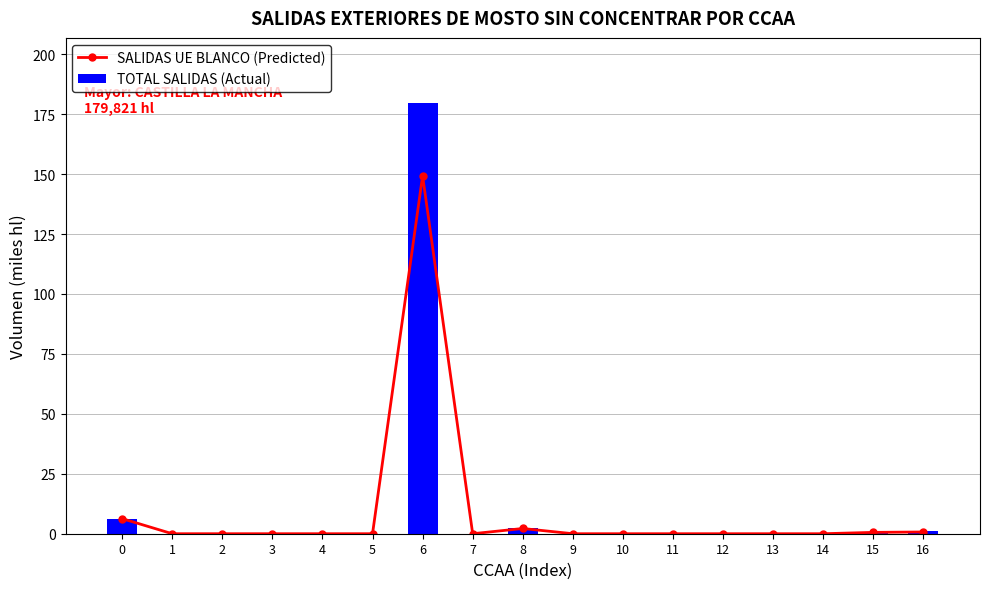

How many positive values does the TOTAL SALIDAS (Actual) series have?

5